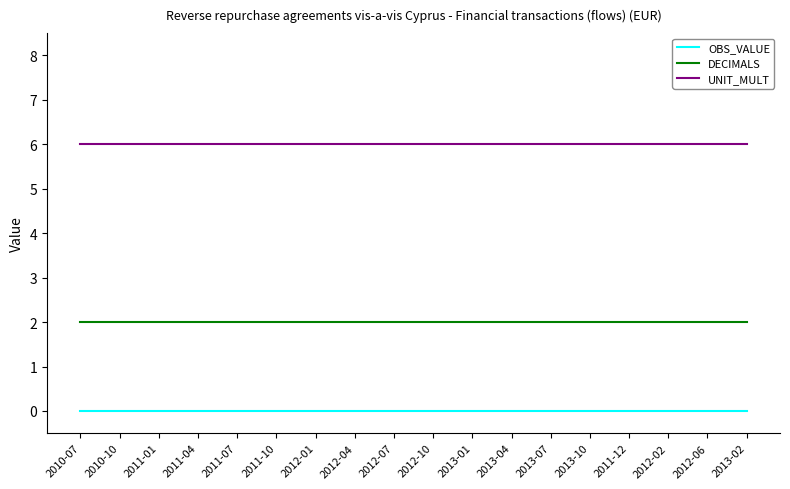

What position from the right is 2011-04?

15